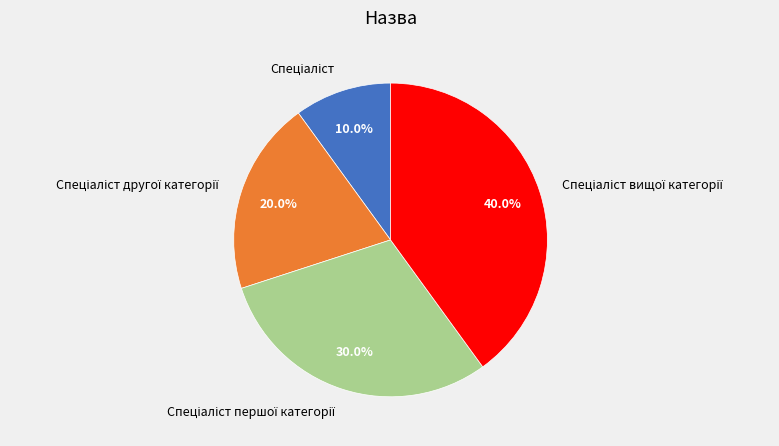

Is there a majority slice in this chart?

No